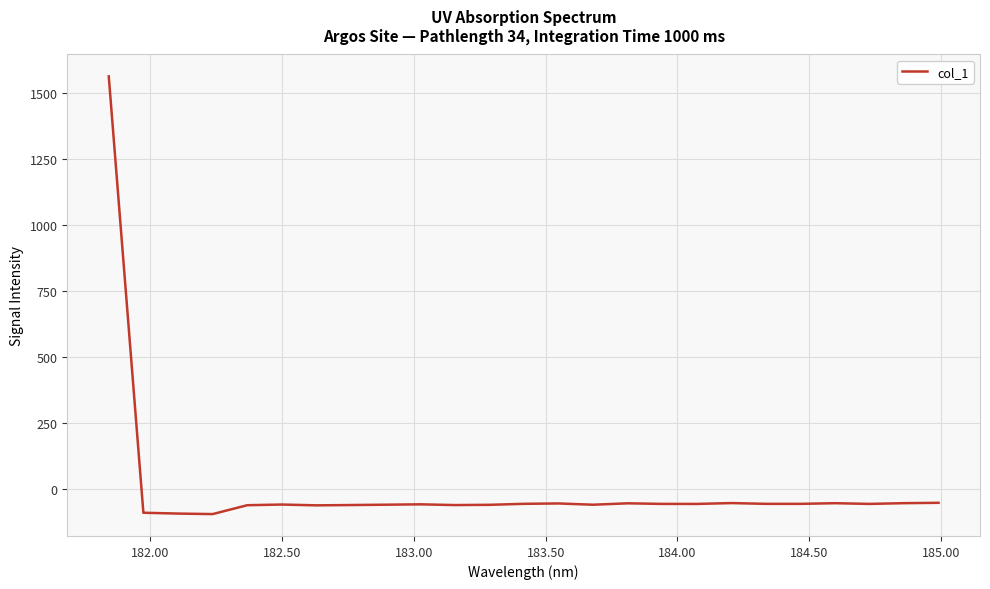

What is the greatest value displayed?

1562.7